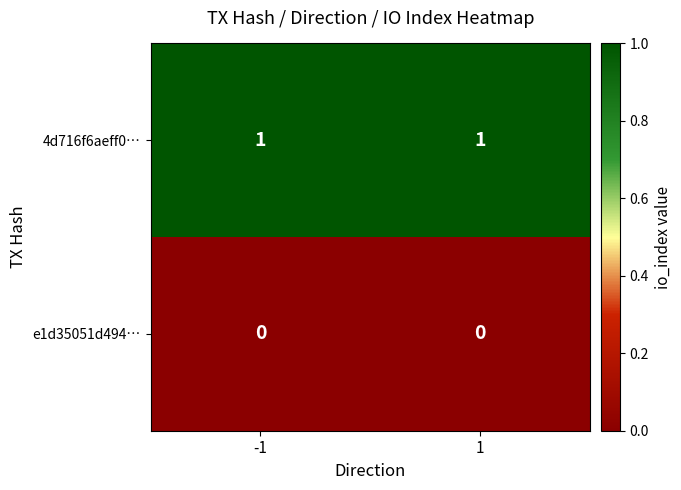

Which series has the largest total across all categories?

4d716f6aeff0…